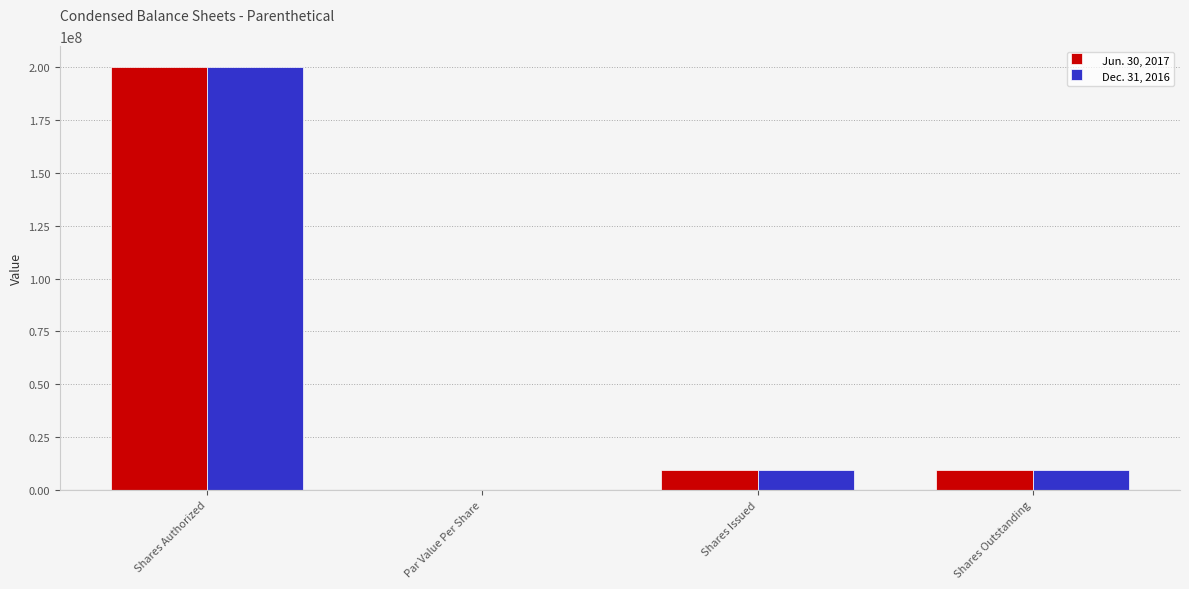

What is the sum of all Jun. 30, 2017 values?

219060000.0